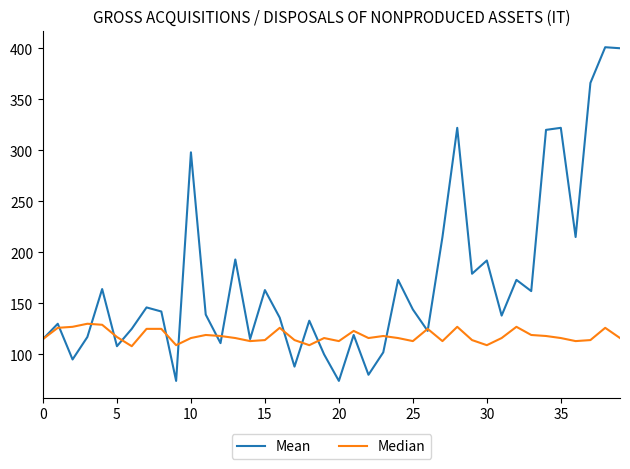

Which series has the largest total across all categories?

Mean